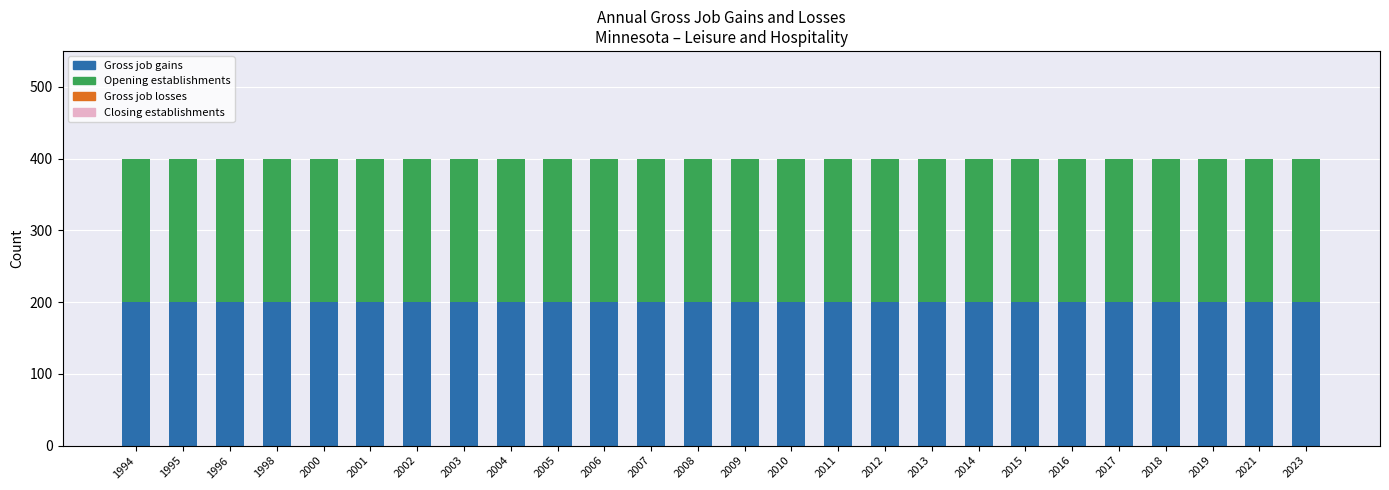

List the series in order of their peak value, highest first.

Gross job gains, Opening establishments, Gross job losses, Closing establishments